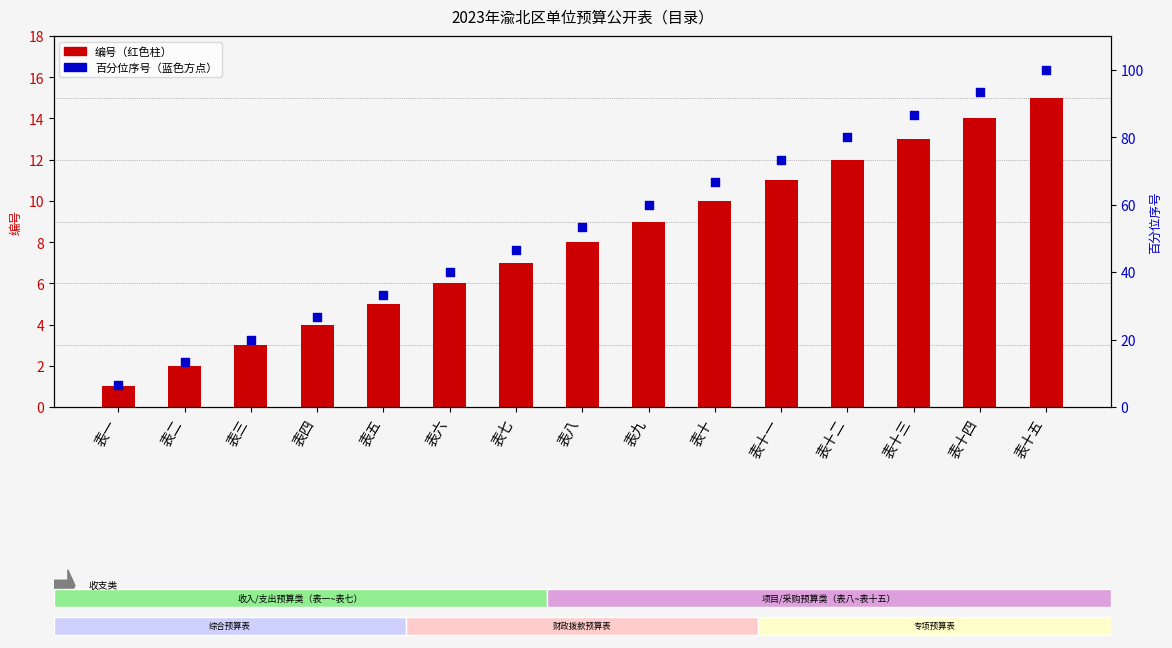

Is the value of 百分位序号 at 表四 greater than the value of 编号 at 表十二?

Yes